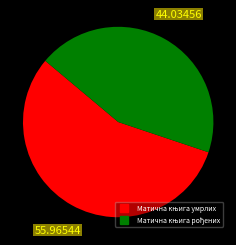

Is there a majority slice in this chart?

Yes